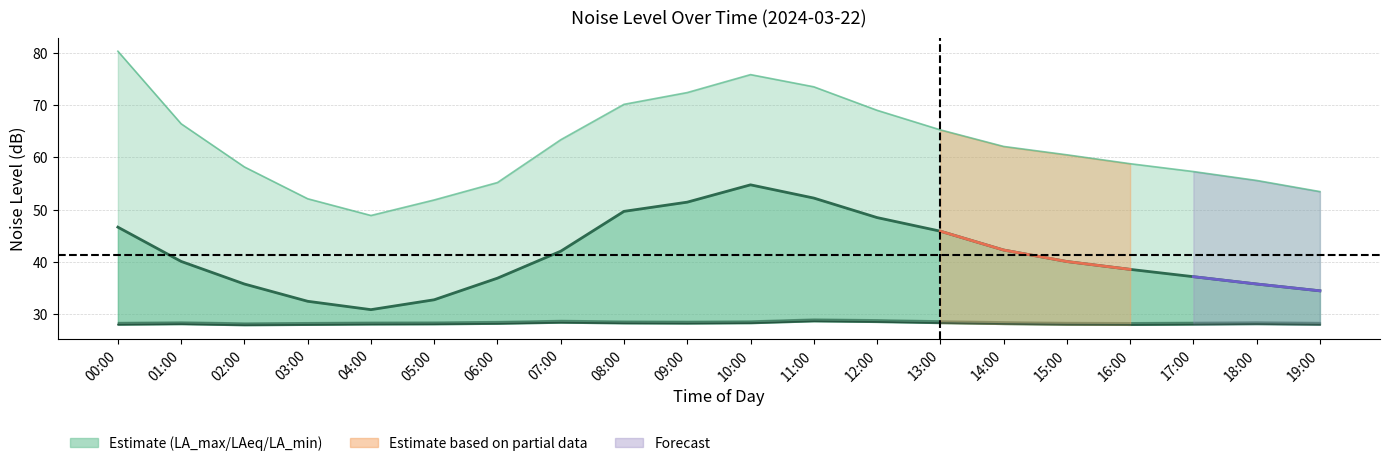

What is the average value of the noise_LA_min series?

28.2